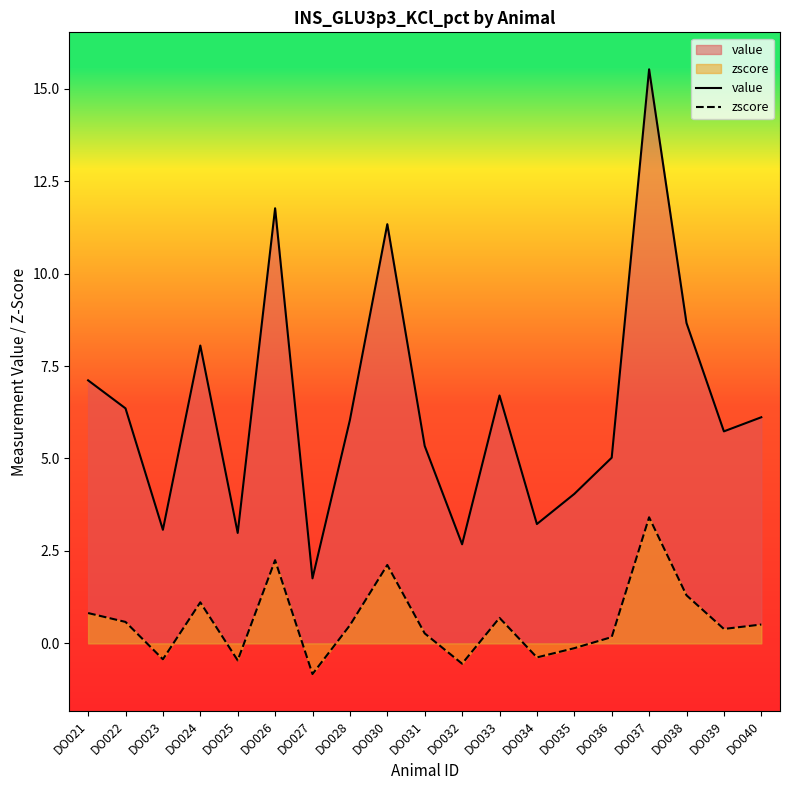

Which category has the lowest value across all series?

DO027